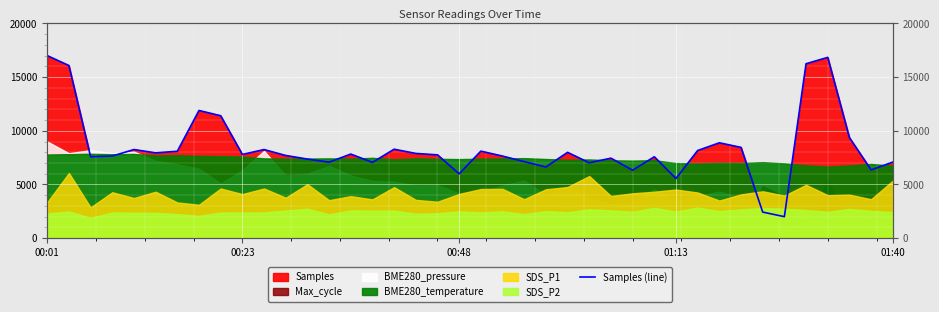

What is the change in value from 6 to 8?

+3308.1